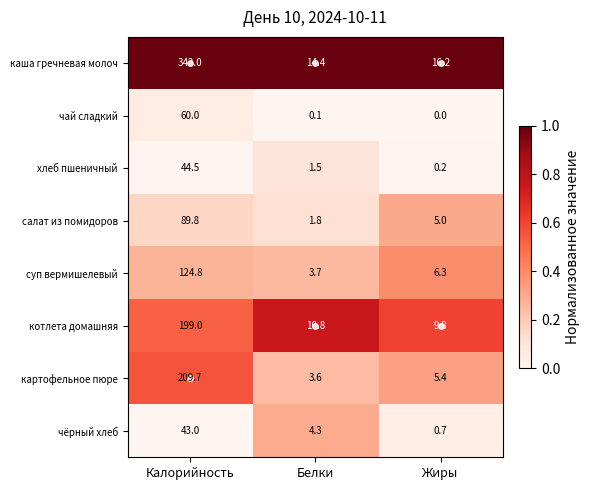

How many categories are shown in the chart?

3